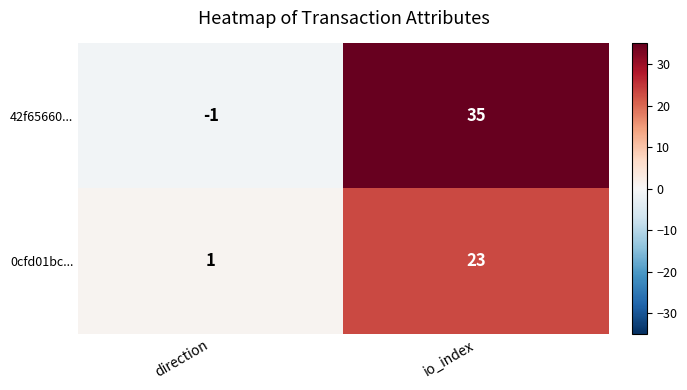

Reading left to right, extract all data points from this chart.

42f65660...: -1	35
0cfd01bc...: 1	23